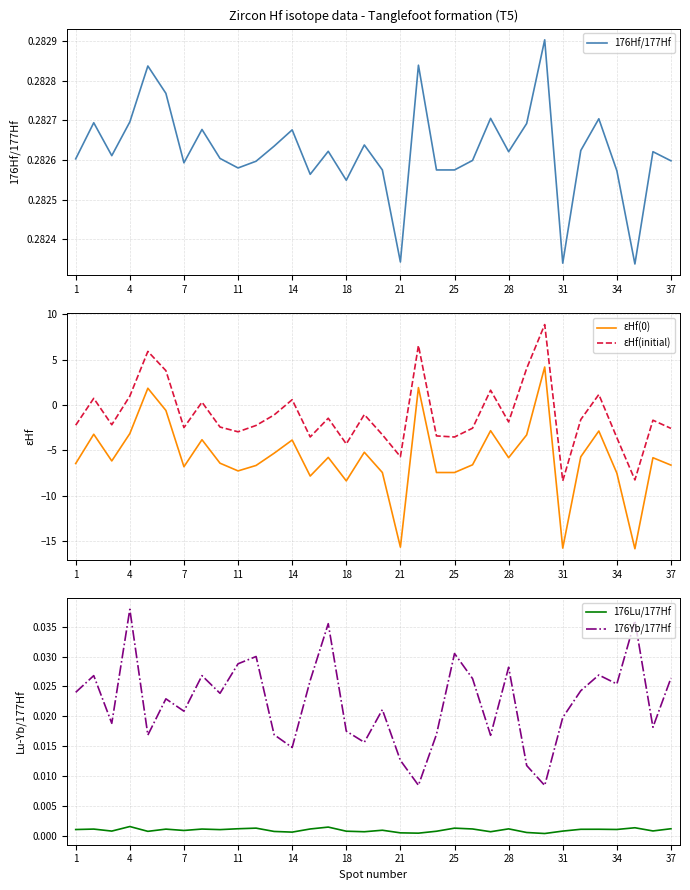

How many values in the εHf(0) series are below -5?

23